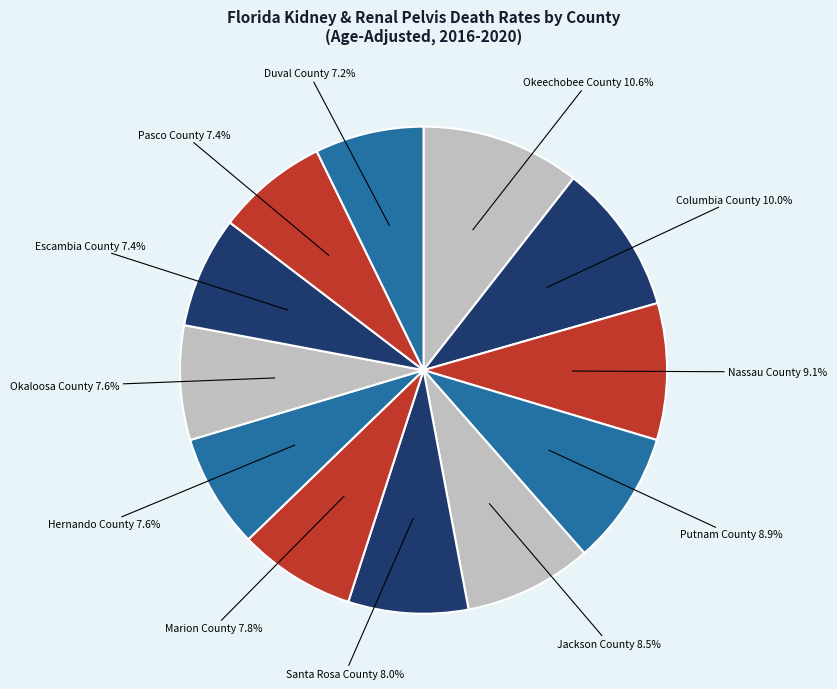

Is it true that Escambia County is 7% of the pie?

True